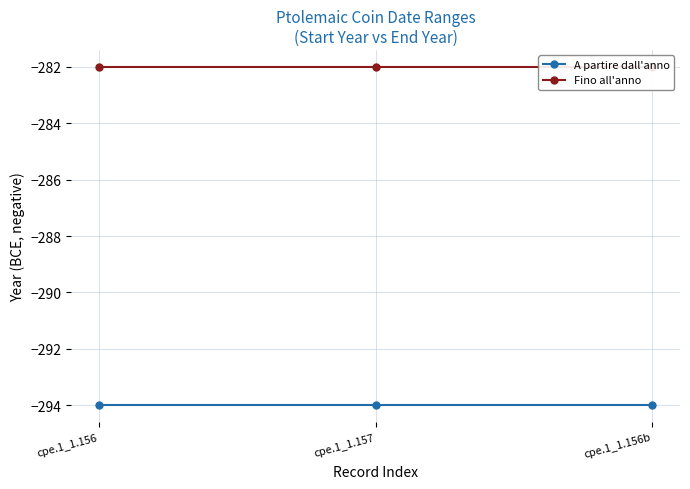

What is the label of the 3rd point from the right?

cpe.1_1.156